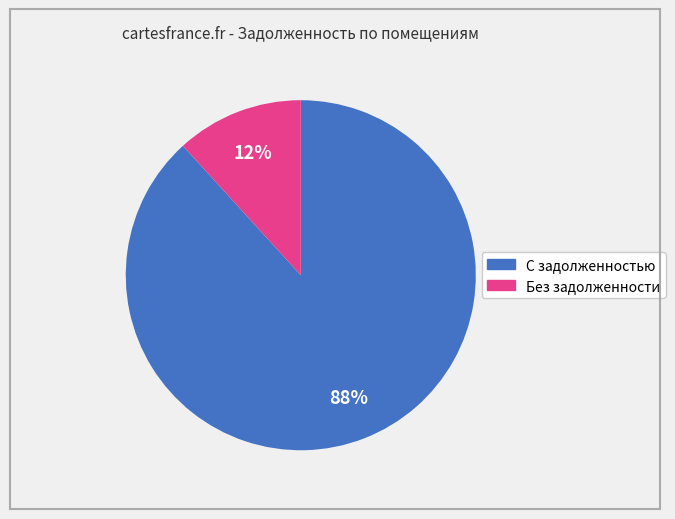

How many segments does this pie chart have?

2